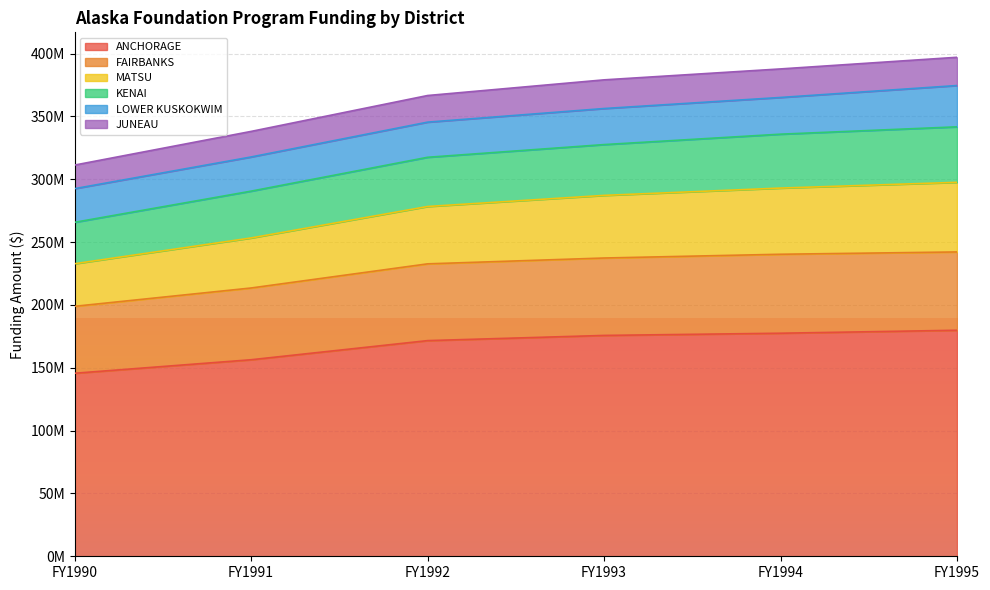

What are all the series names shown in the legend?

ANCHORAGE, FAIRBANKS, MATSU, KENAI, LOWER KUSKOKWIM, JUNEAU